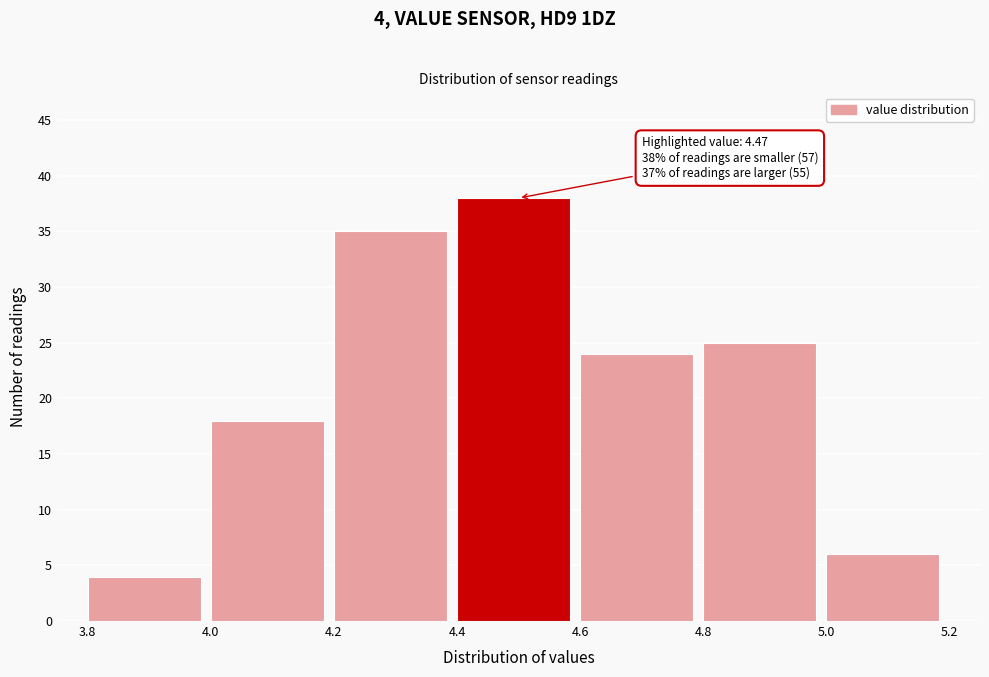

Which range on the x-axis has the tallest bar?

4.4 to 4.6